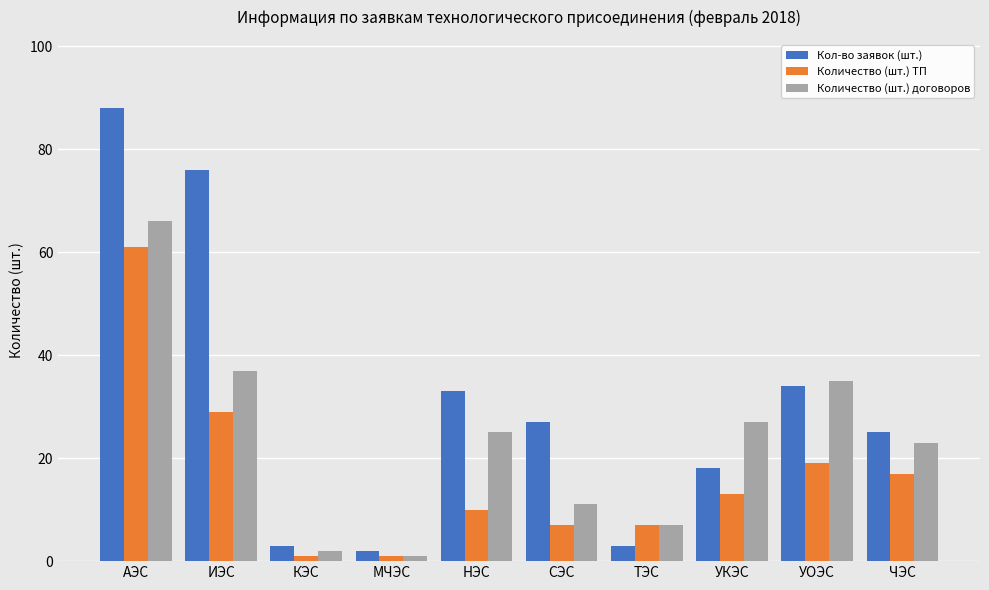

What is the lowest value of the Кол-во заявок (шт.) series?

2